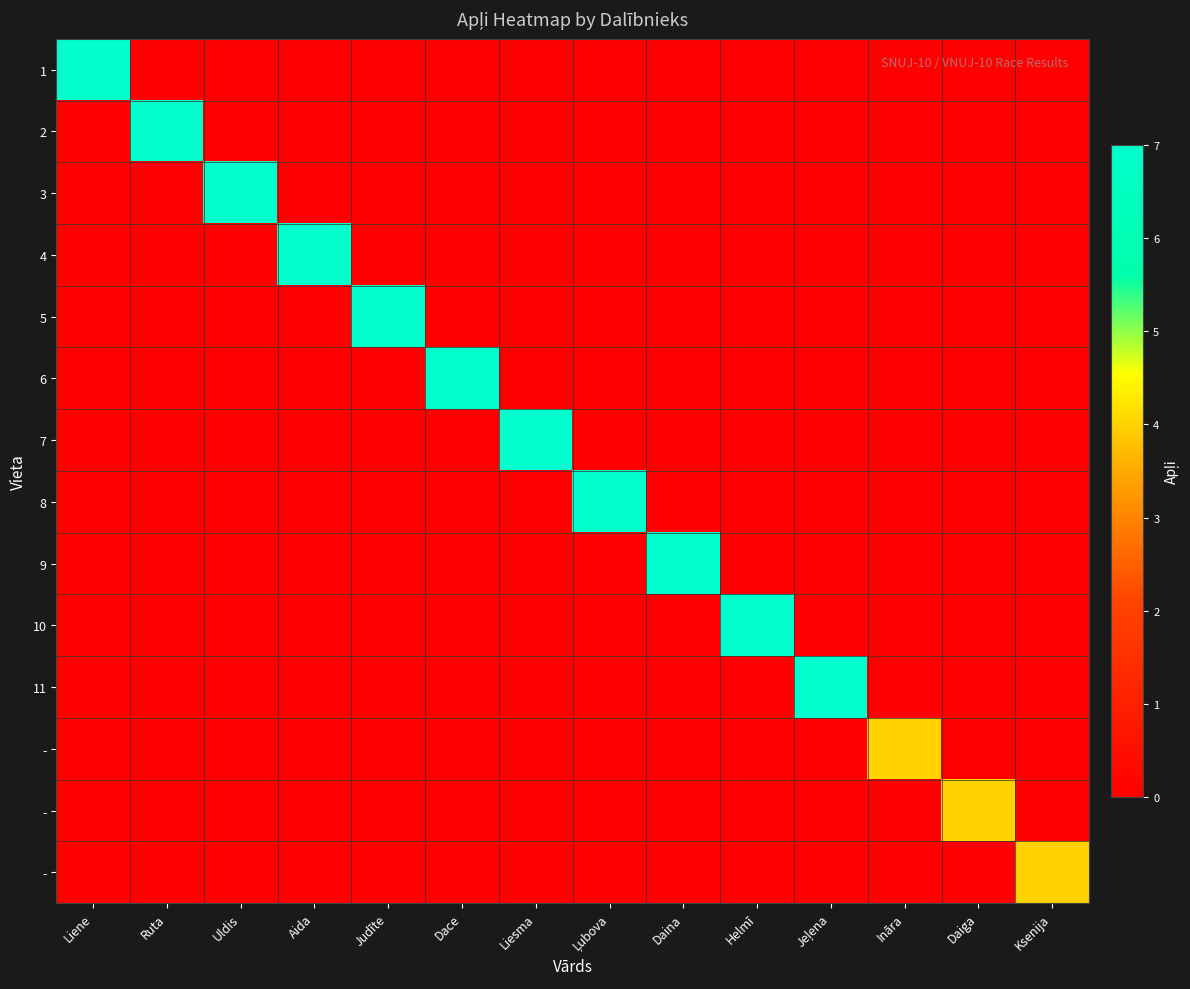

Which has a higher value, Uldis or Ruta?

Uldis